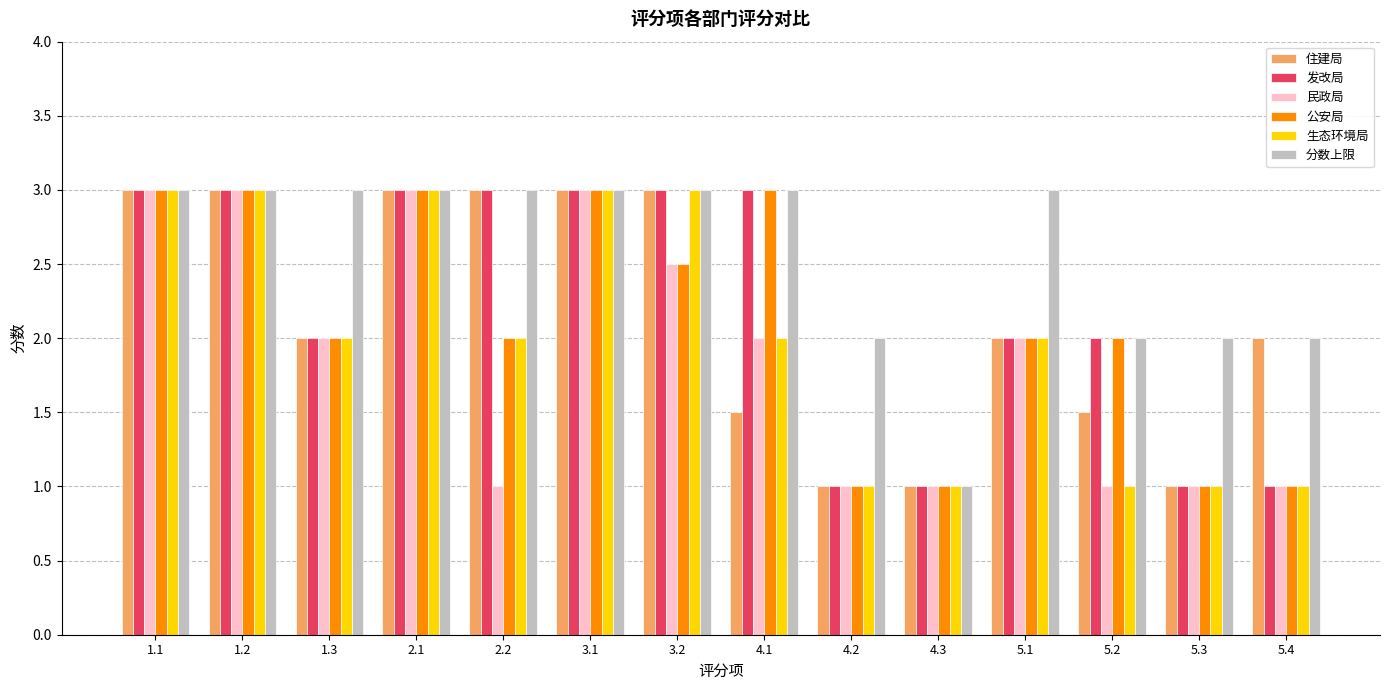

What is the average value of the 公安局 series?

2.1